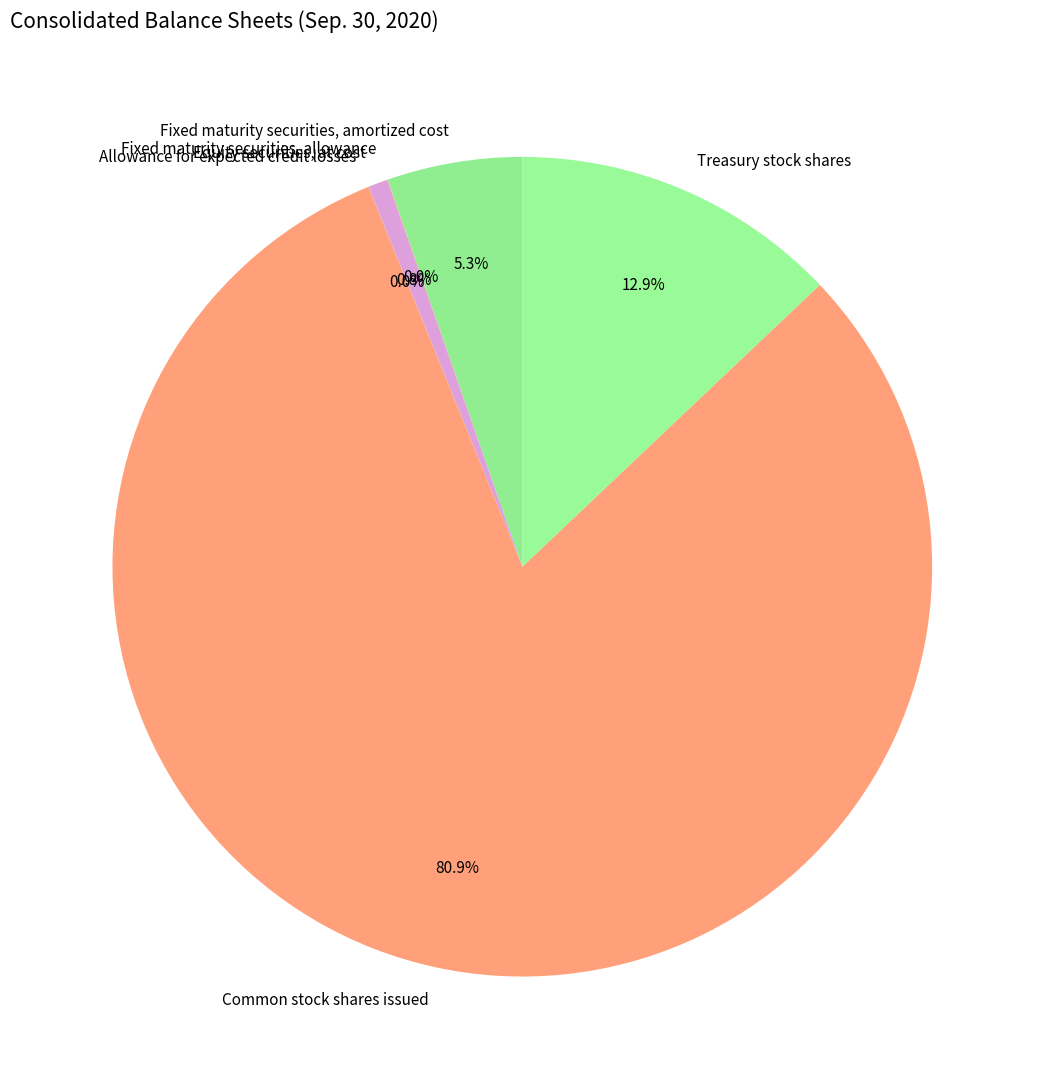

Approximately how many times larger is the value at Treasury stock shares compared to Equity securities, at cost?

16.5